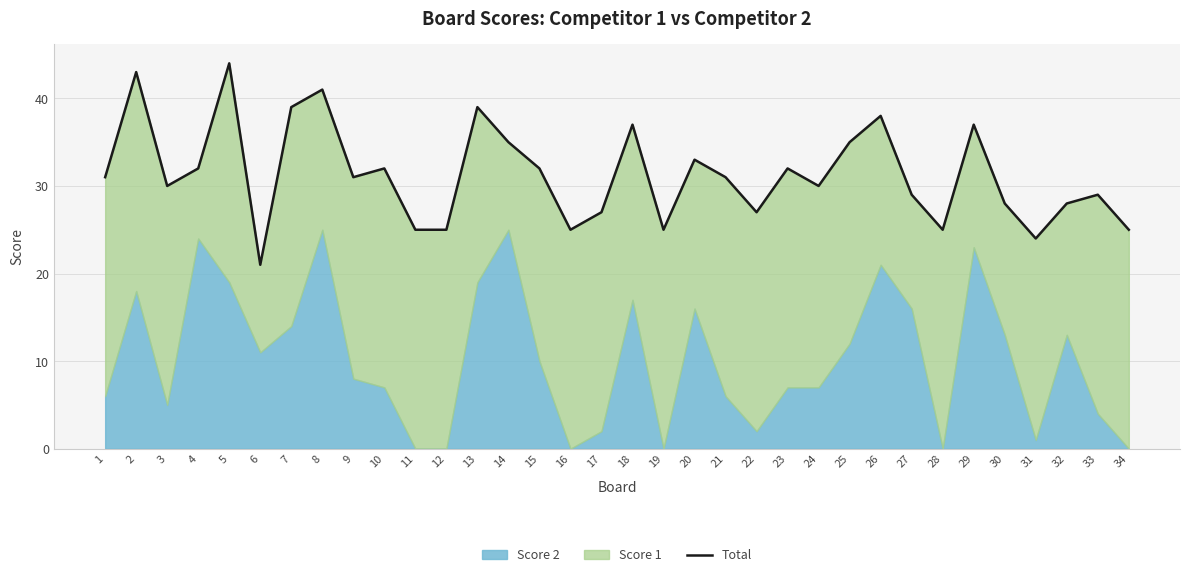

List the labels in order of value, largest first.

5, 2, 8, 7, 13, 26, 18, 29, 14, 25, 20, 4, 10, 15, 23, 1, 9, 21, 3, 24, 27, 33, 30, 32, 17, 22, 11, 12, 16, 19, 28, 34, 31, 6